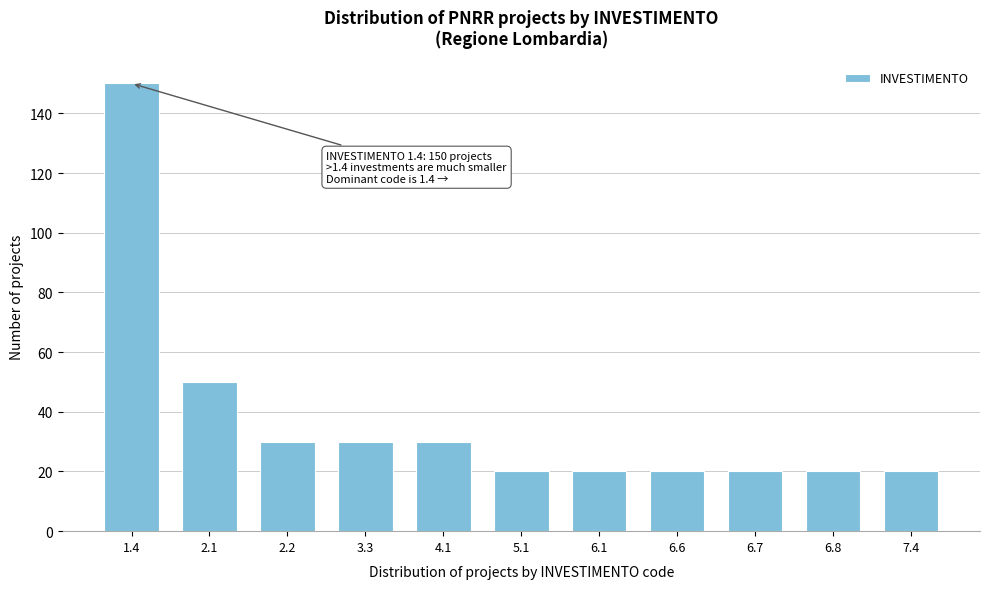

Reading right to left, list all the values displayed in this chart.

7.4=20	6.8=20	6.7=20	6.6=20	6.1=20	5.1=20	4.1=30	3.3=30	2.2=30	2.1=50	1.4=150